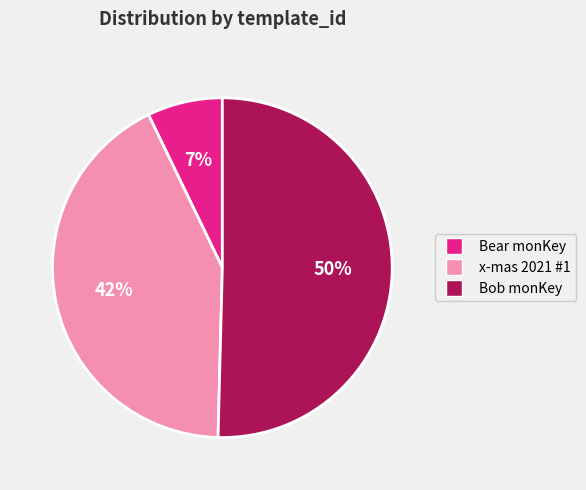

Count the number of slices in the pie.

3